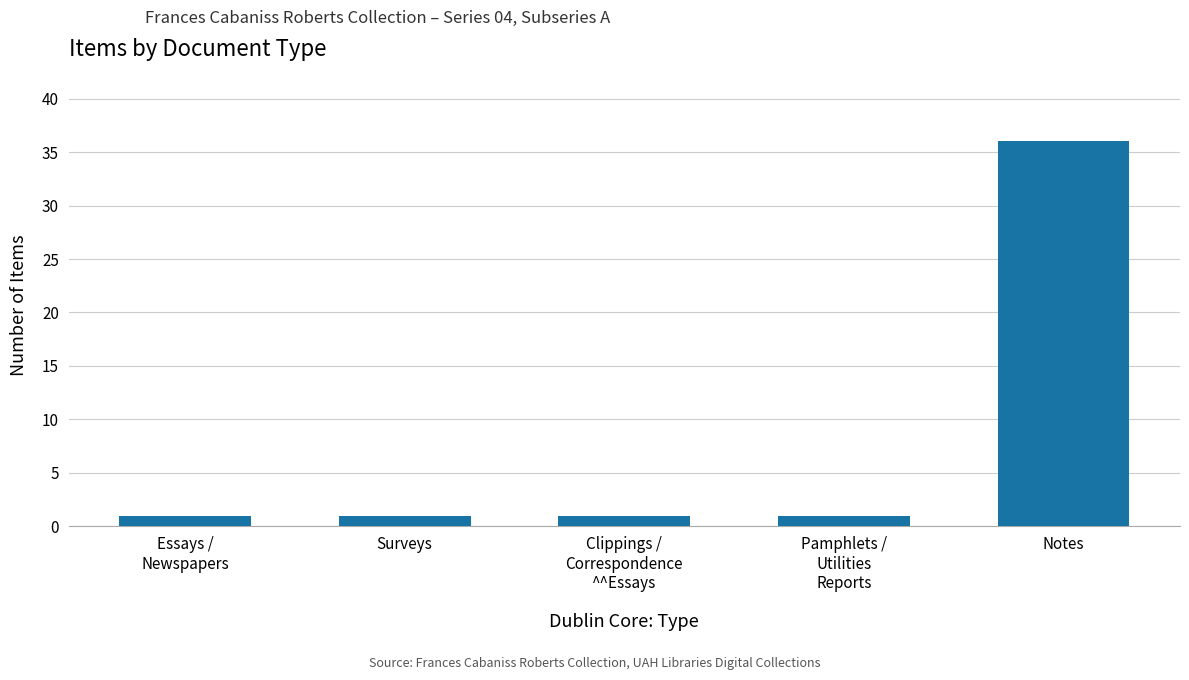

What is the value of the 2nd bar from the left?

1